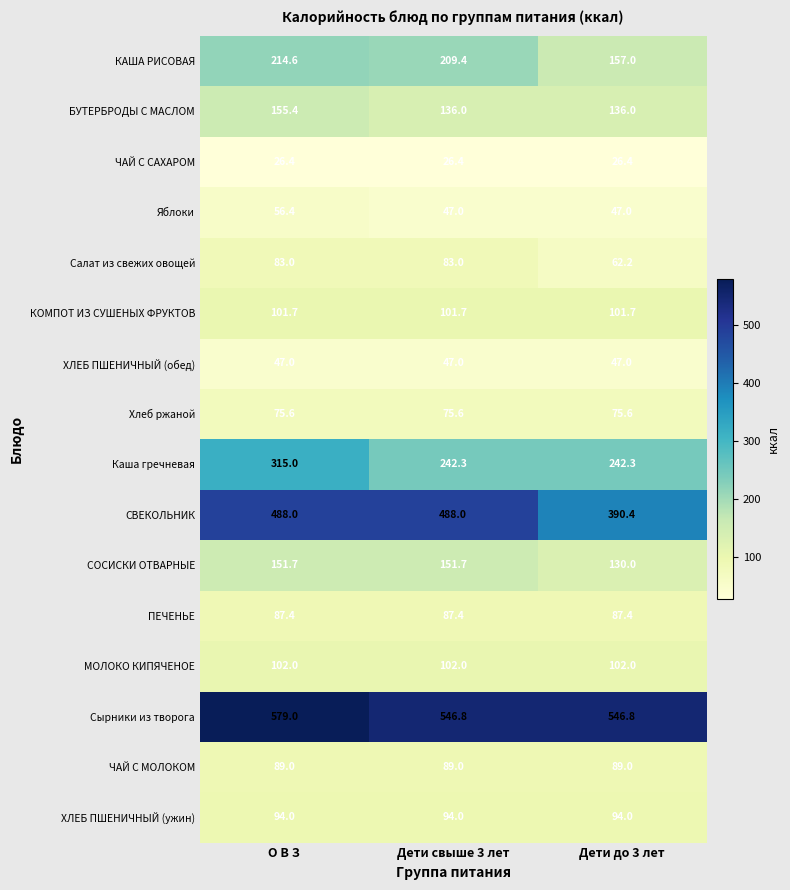

At which category is the sum across all series the highest?

О В З